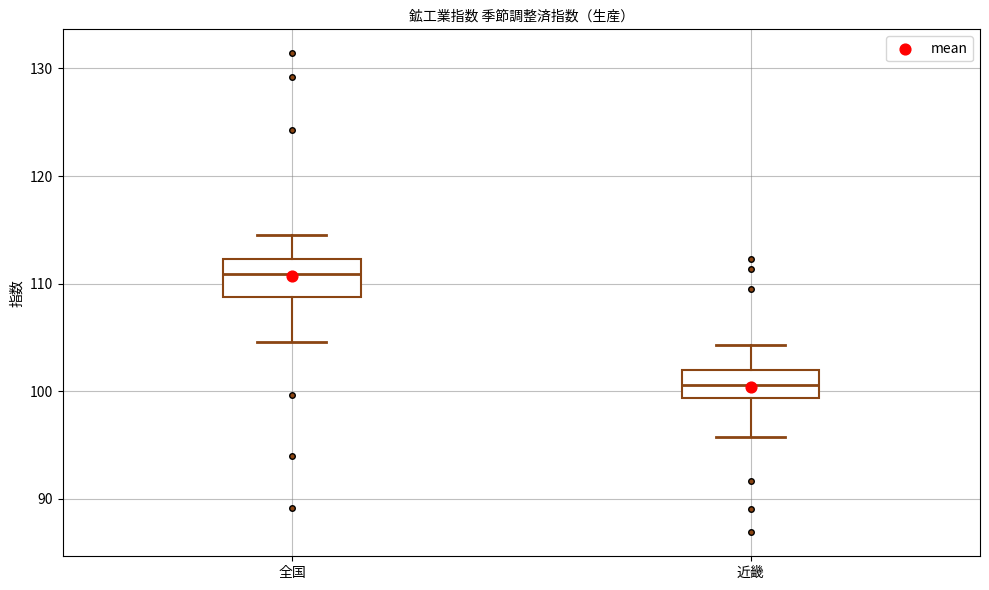

Which box's median line is the lowest?

近畿